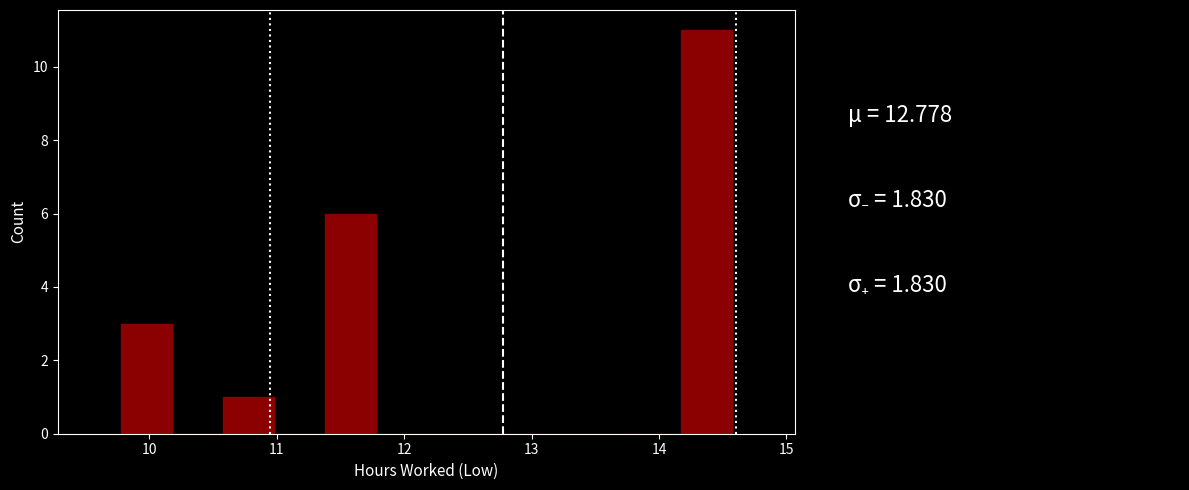

Read against the x-axis, roughly where is the centre of the tallest bar?

14.4